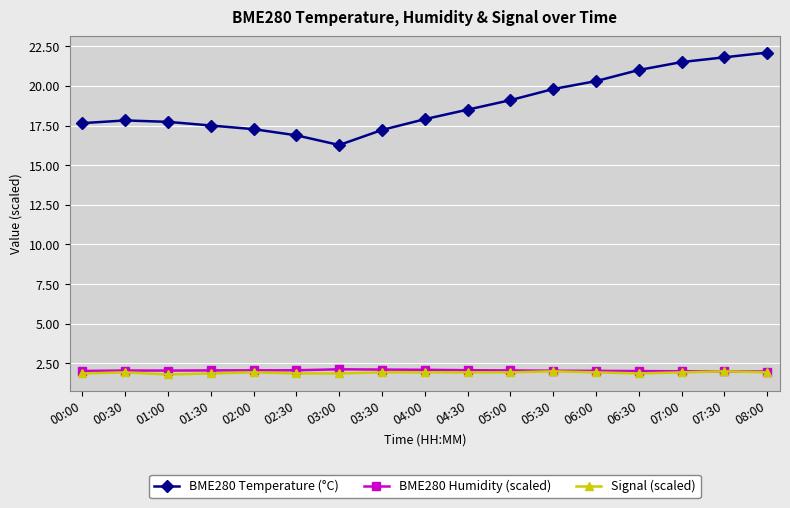

True or false: Signal (scaled) and BME280 Temperature (°C) intersect in this chart.

False